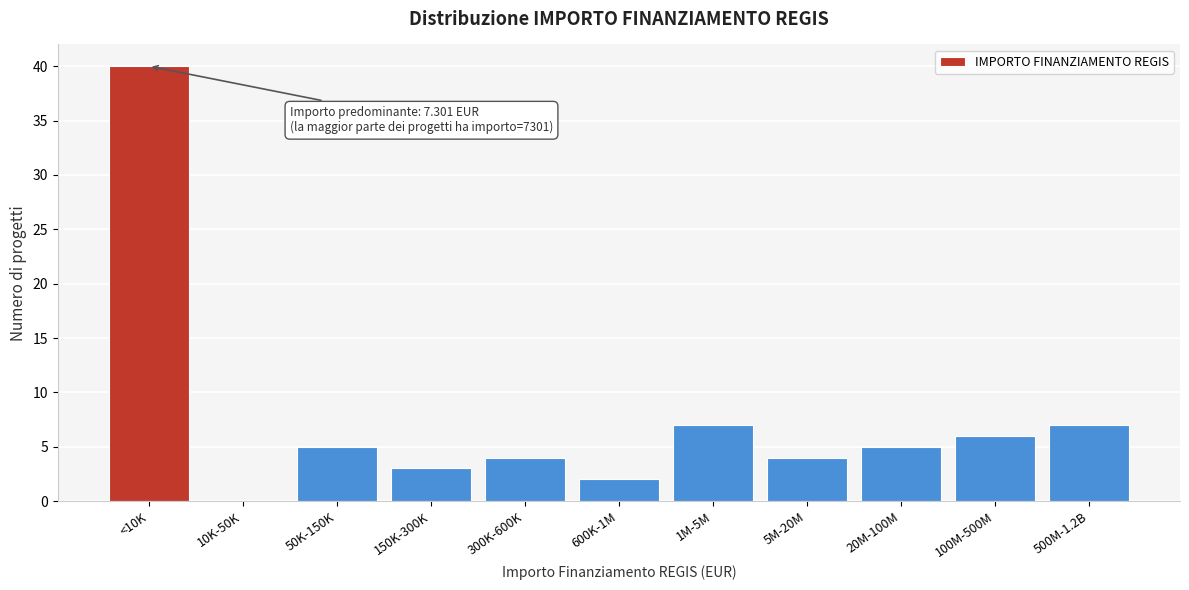

Reading left to right, extract all data points from this chart.

<10K=40	10K-50K=0	50K-150K=5	150K-300K=3	300K-600K=4	600K-1M=2	1M-5M=7	5M-20M=4	20M-100M=5	100M-500M=6	500M-1.2B=7